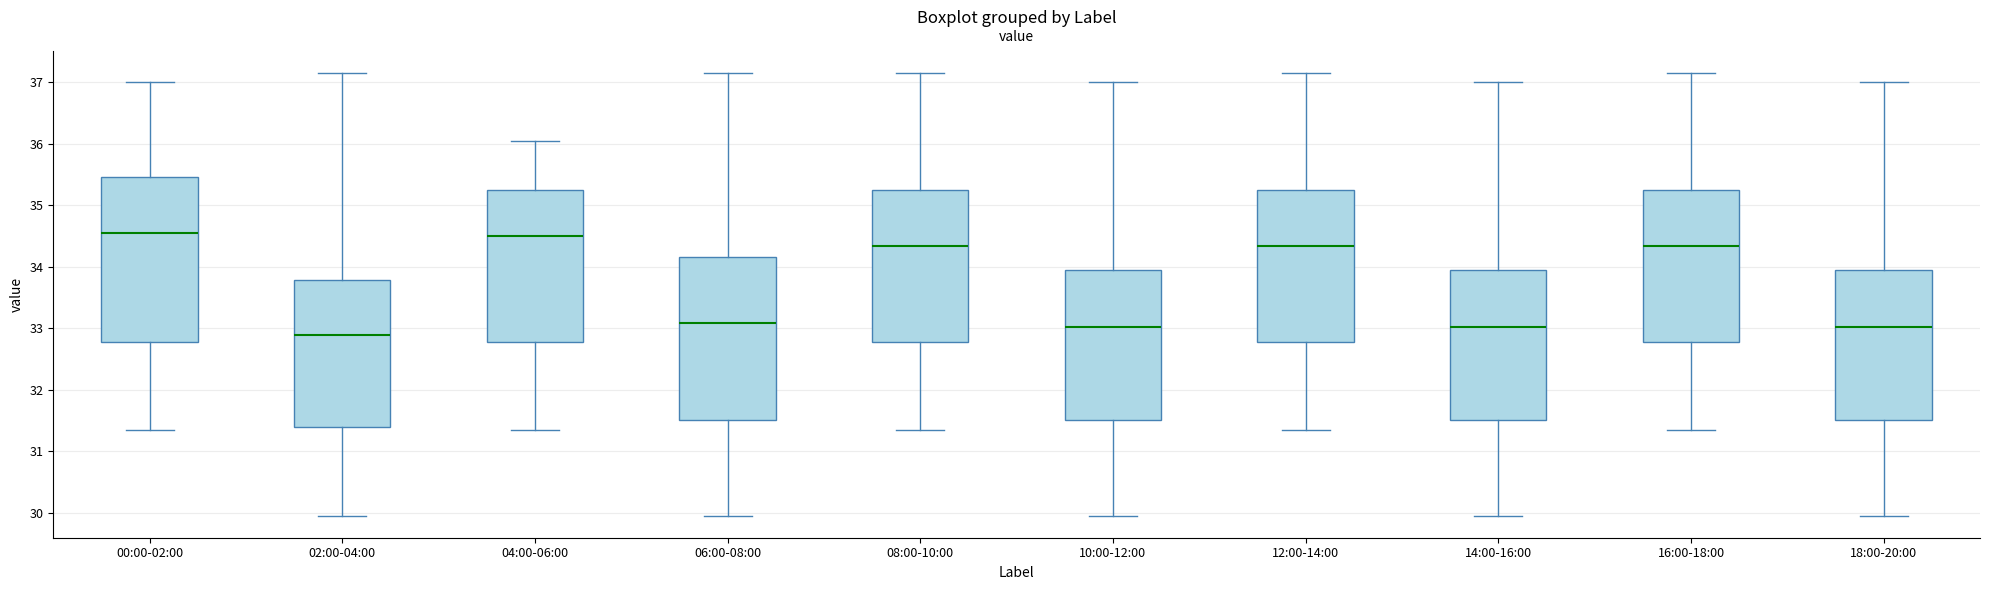

Which box's median line is the lowest?

02:00-04:00